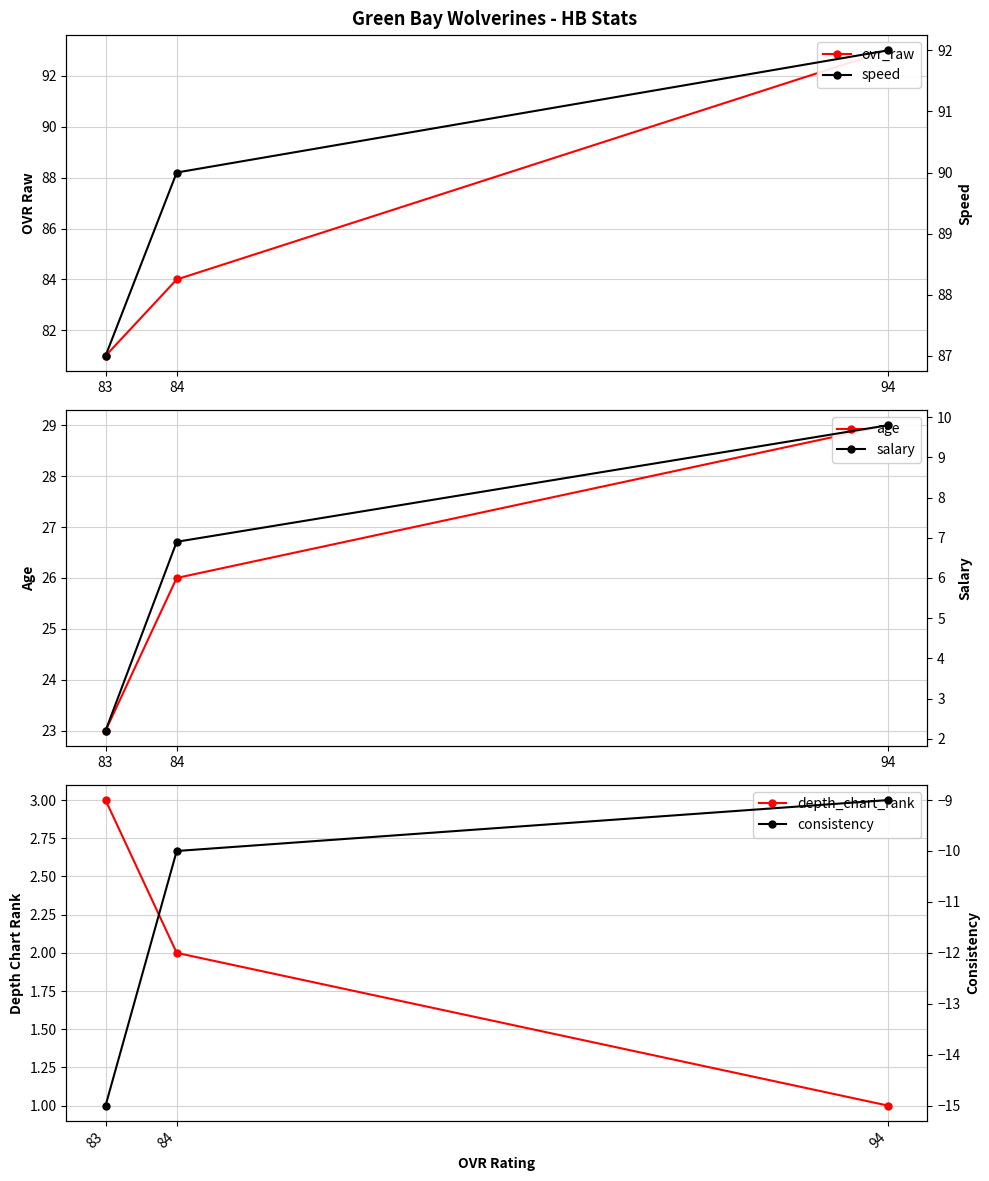

Does the chart have visible grid lines?

Yes